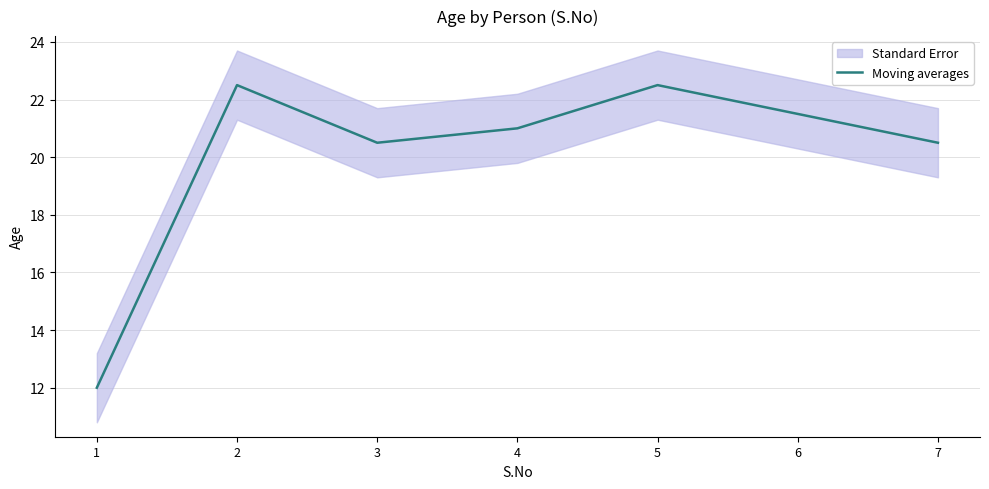

Is it true that the value at 7 is 20.5?

True